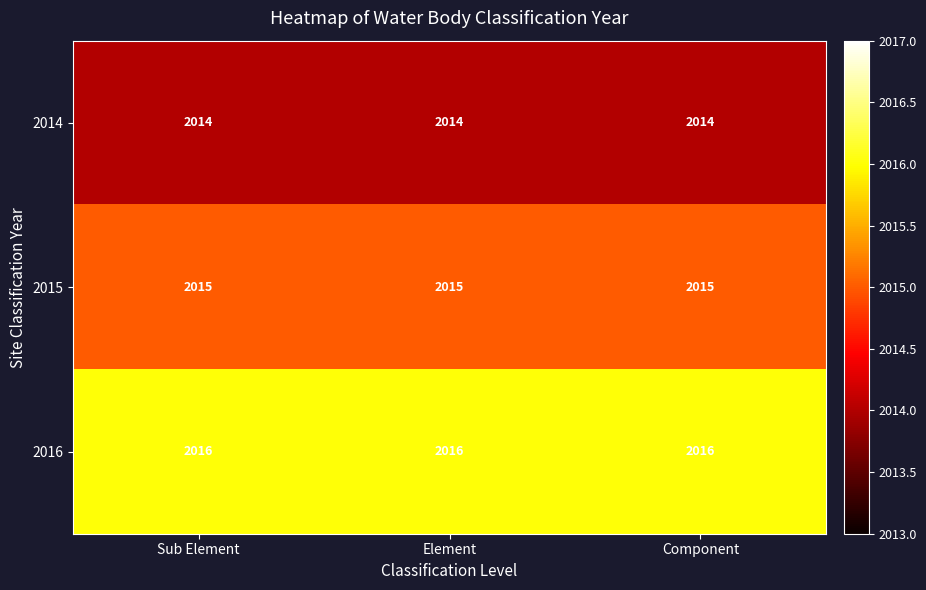

True or false: 2016 has a value of 2016 at Element.

True